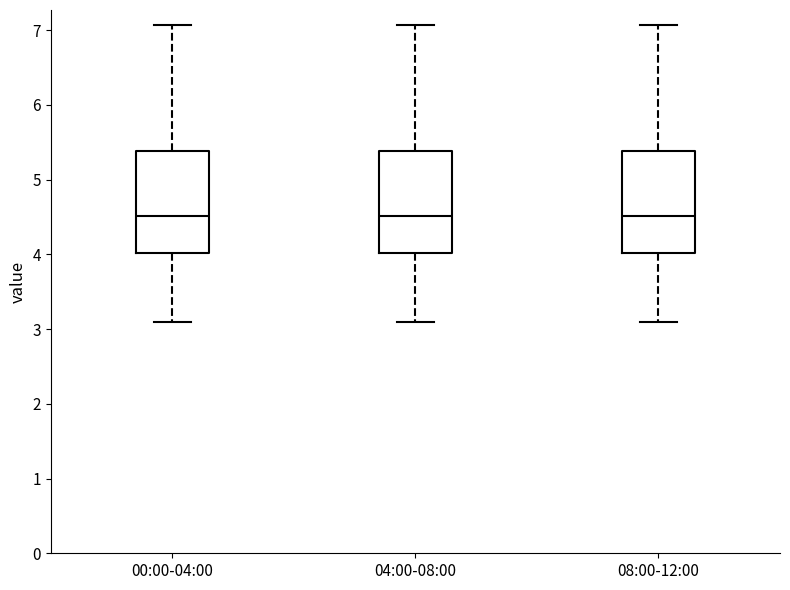

Where does the lower whisker of the box for 00:00-04:00 end on the y-axis? The values are not printed on the chart, so give them approximately, as read against the axis.

3.1